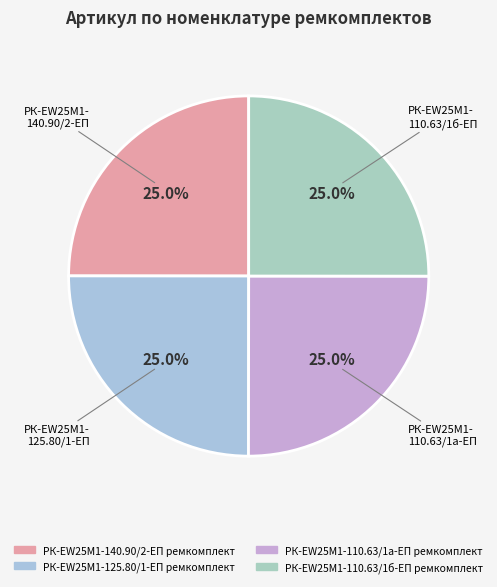

What is the smallest slice in the pie chart?

РК-EW25M1-140.90/2-ЕП ремкомплект